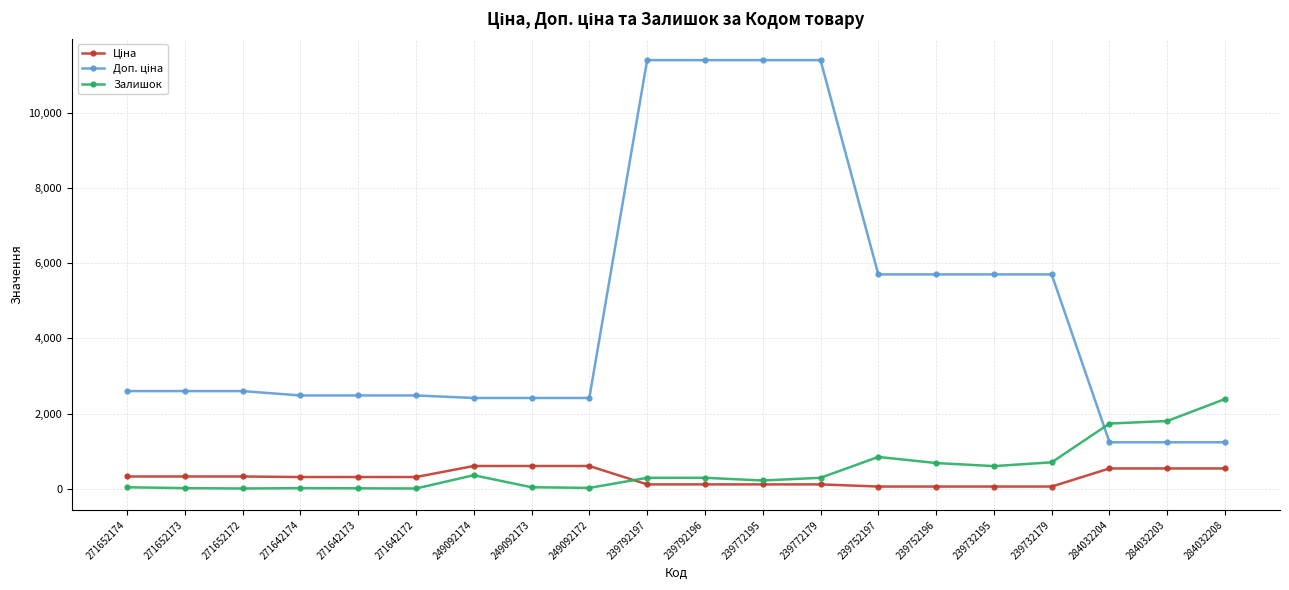

Is it true that Залишок equals 290.0 at 239772179?

True